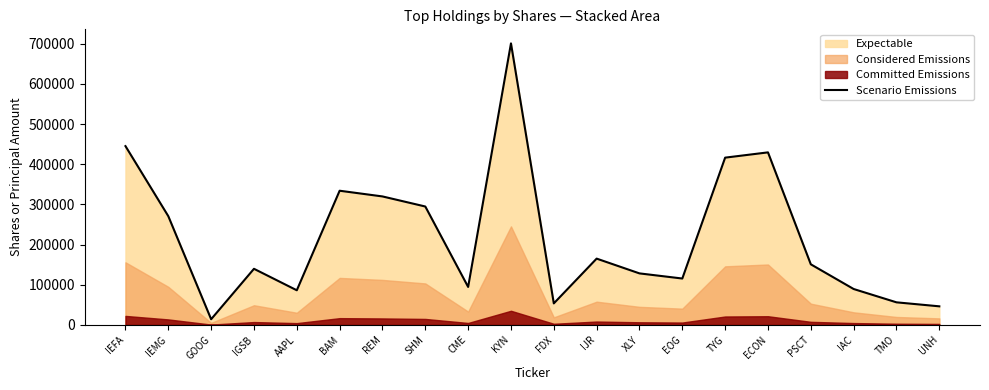

How many points are higher than both their immediate neighbors (excluding endpoints)?

5